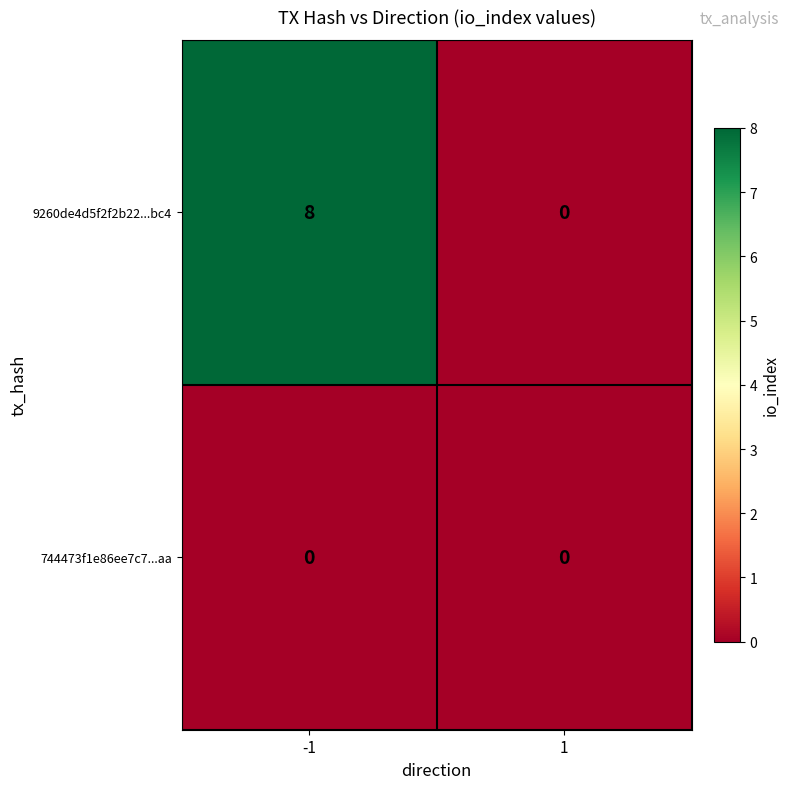

The 9260de4d5f2f2b22...bc4 series shows 0 at 1. True or false?

True